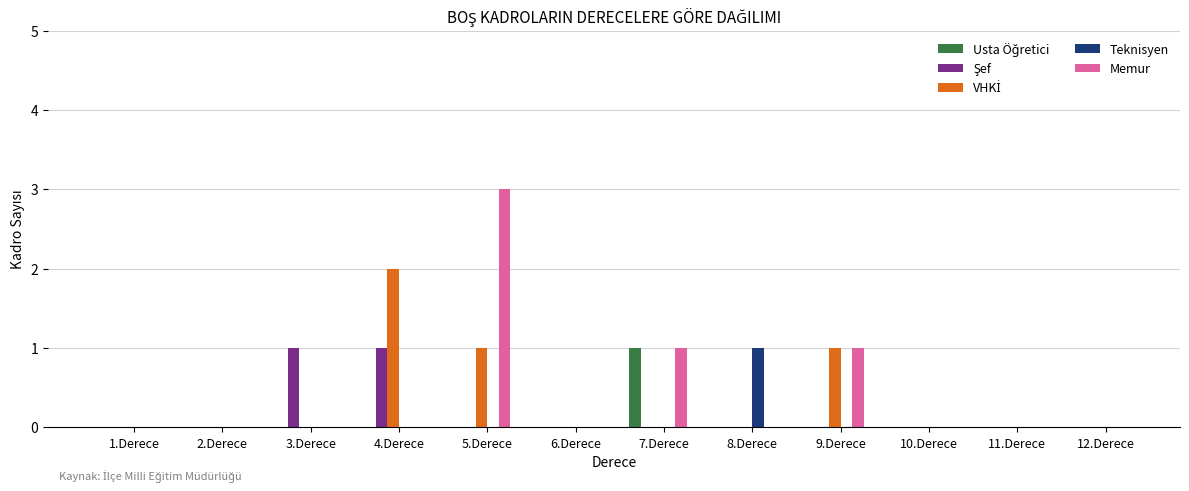

The value of Teknisyen at 9.Derece is 1. True or false?

False